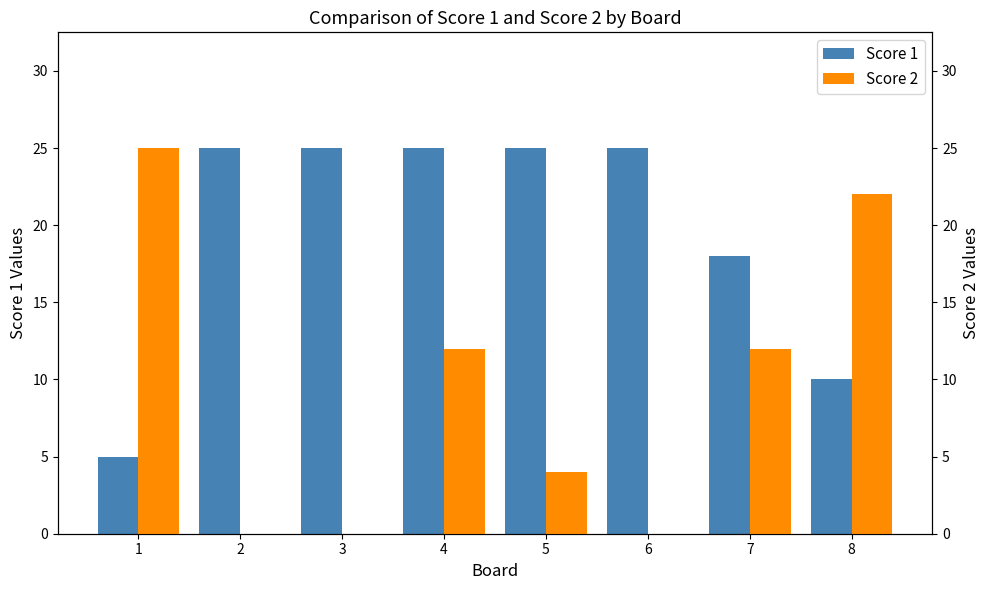

What is the spread (max minus min) of values at 7?

6